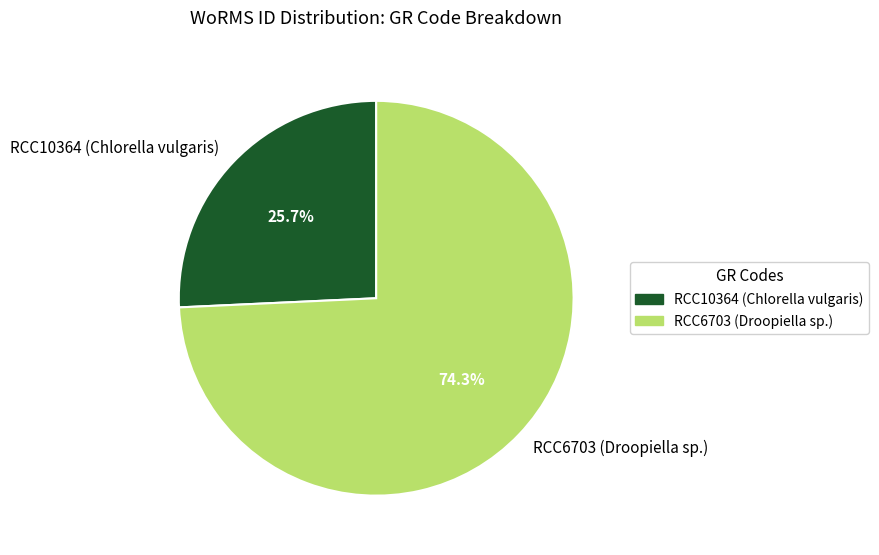

Is it true that RCC10364 (Chlorella vulgaris) is 26% of the pie?

True